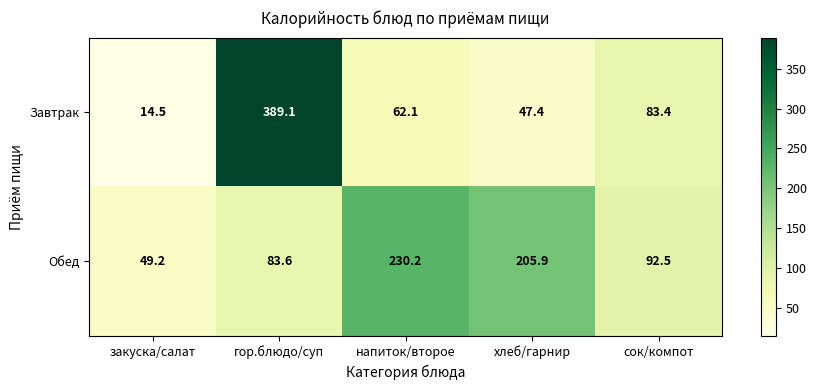

Is it true that Обед equals 205.9 at хлеб/гарнир?

True